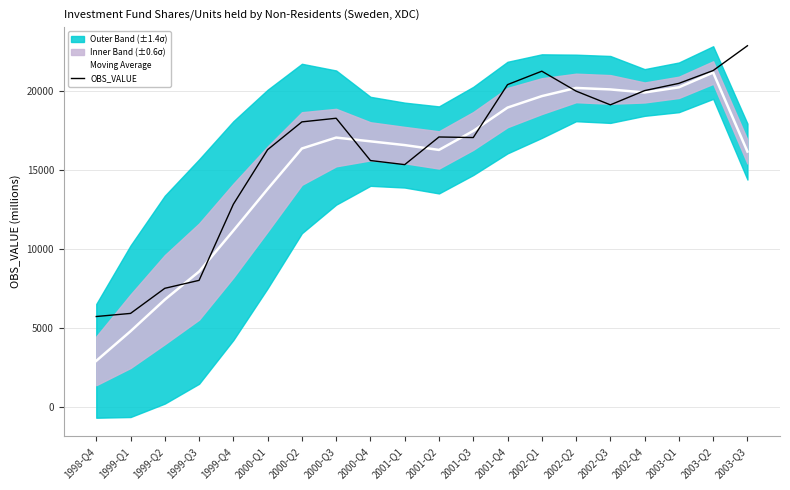

What is the approximate value of Moving Average at 2000-Q3?

17039.0